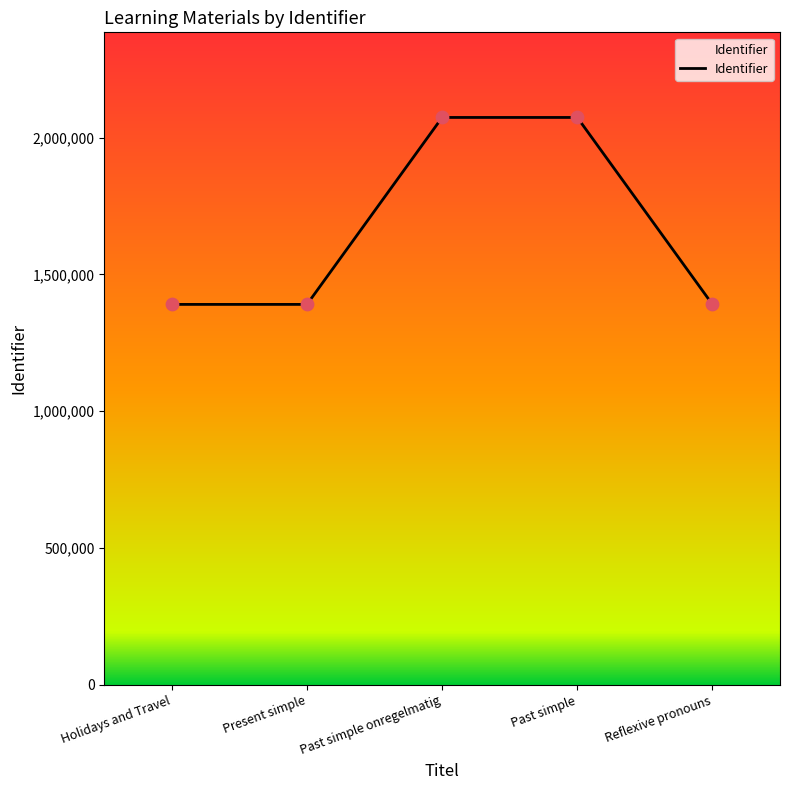

Between Past simple onregelmatig and Holidays and Travel, which is larger?

Past simple onregelmatig